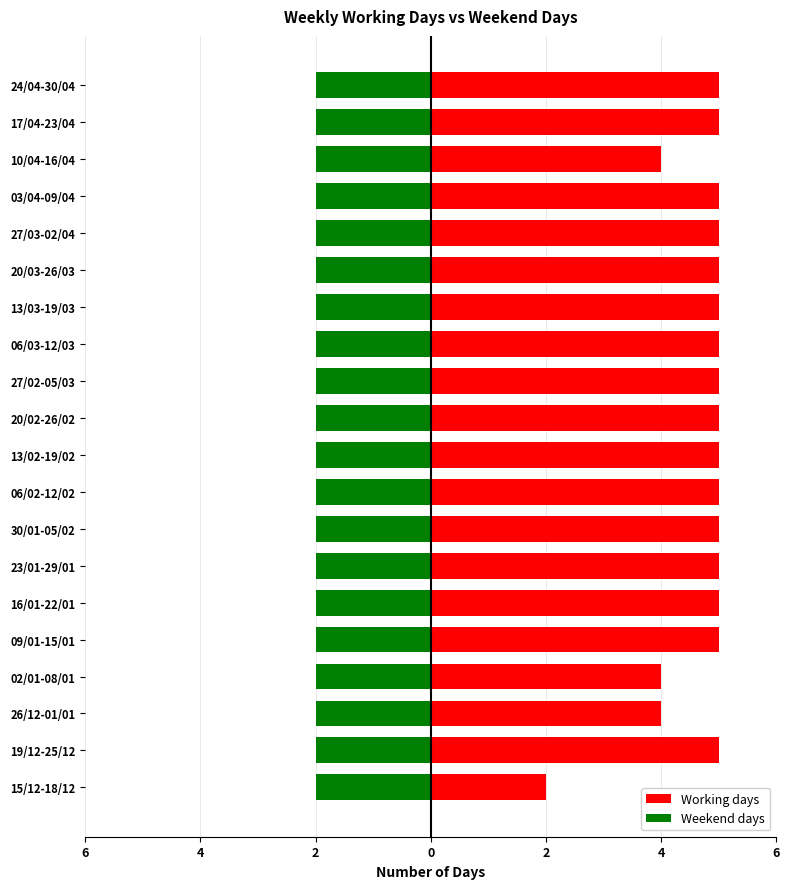

How many categories are shown in the chart?

20